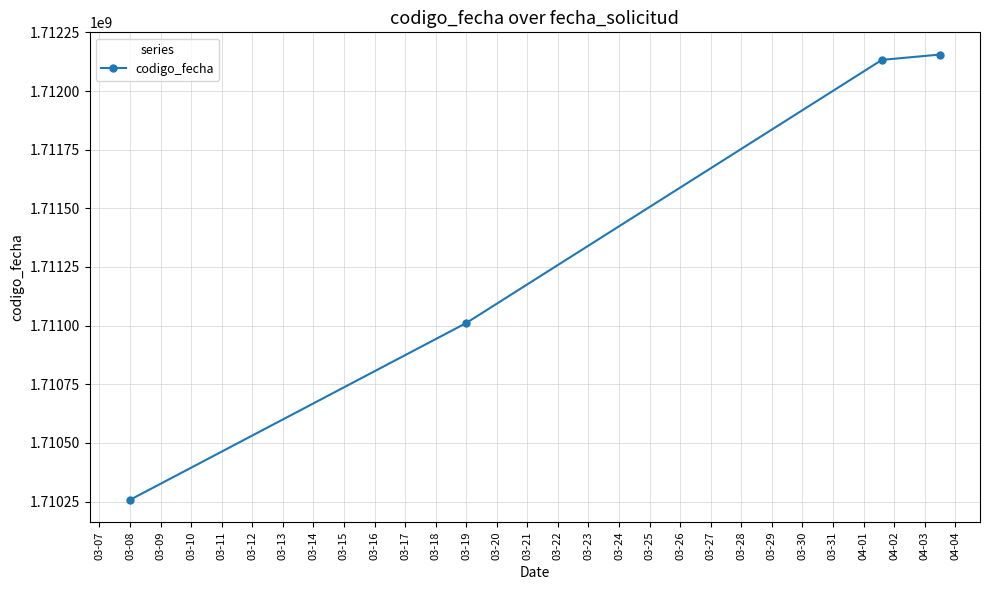

What is the average value?

1711389118